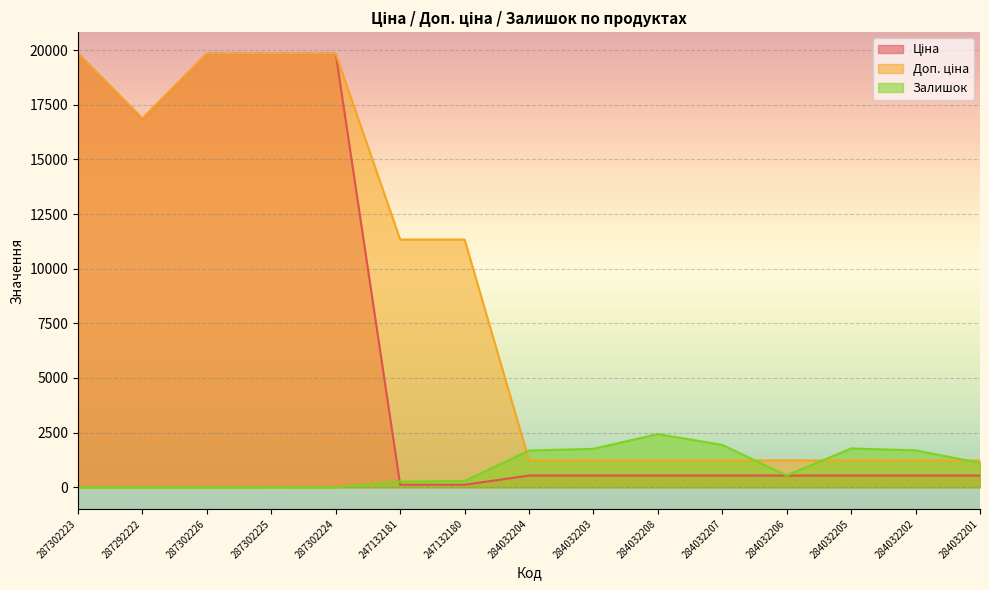

What are all the series names shown in the legend?

Ціна, Доп. ціна, Залишок